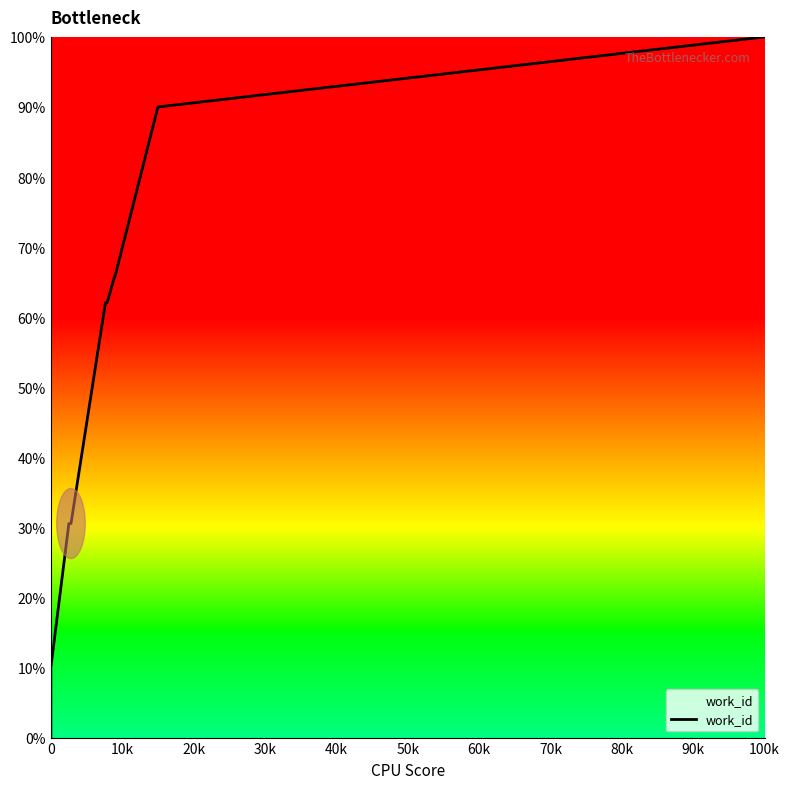

Reading left to right, transcribe all the data shown in this chart.

0.0	10.0	30.5	30.5	62.1	62.1	65.9	65.9	65.9	65.9	90.0	100.0